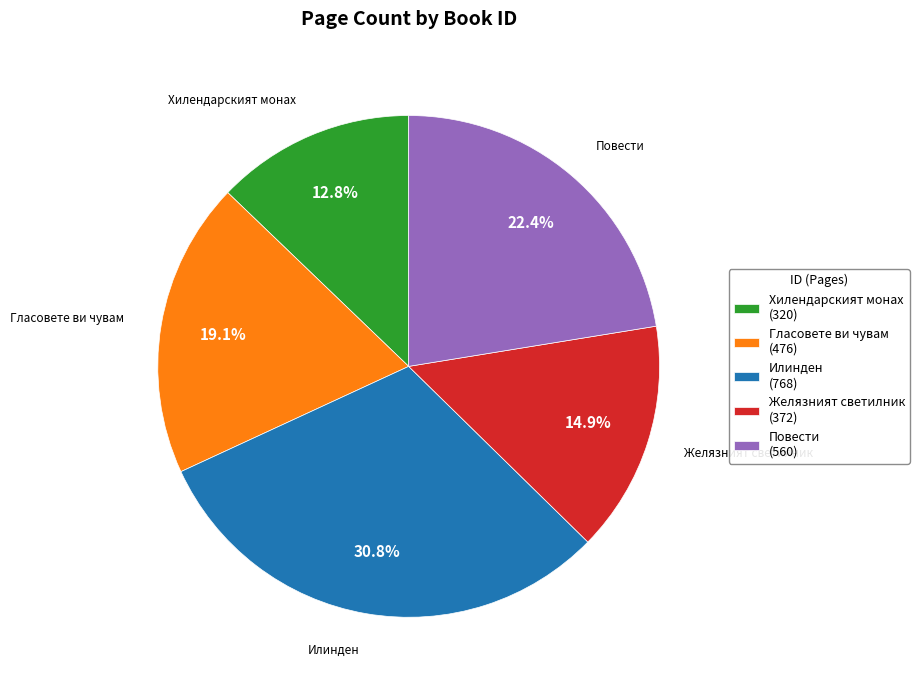

Between Хилендарският монах (320) and Повести (560), which is larger?

Повести (560)